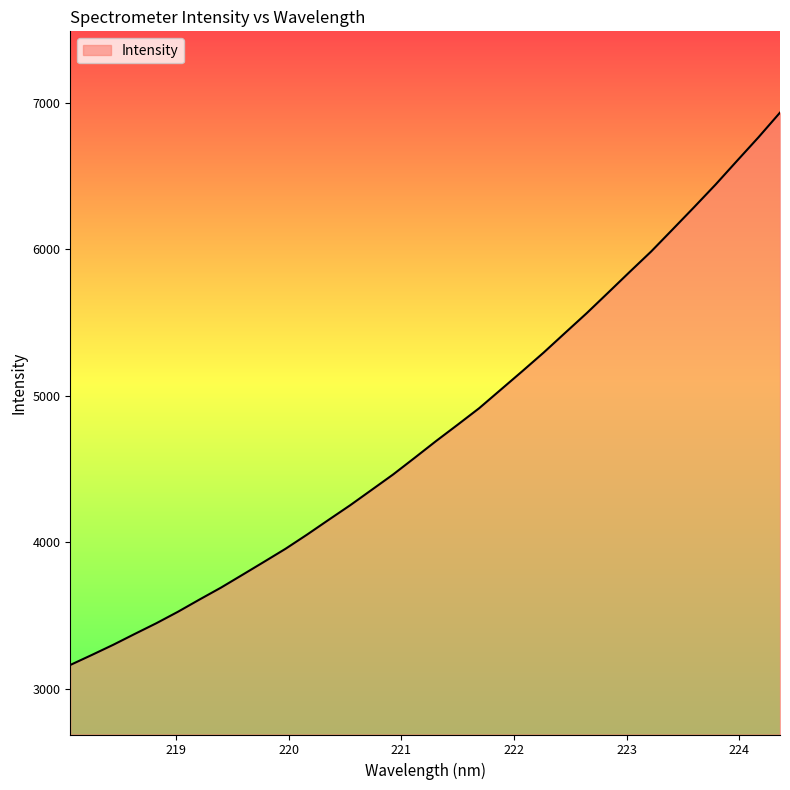

What is the difference between the maximum and minimum values?

3769.4